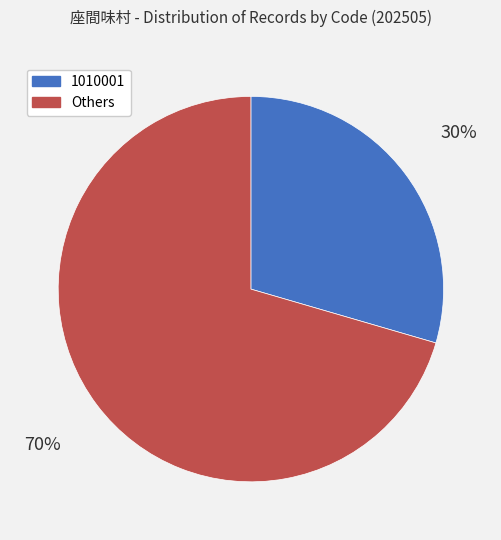

Is there any slice that represents more than half of the pie?

Yes